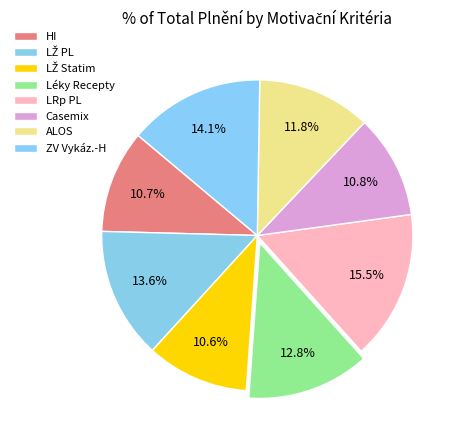

What percentage is NOT represented by ALOS?

88.2%